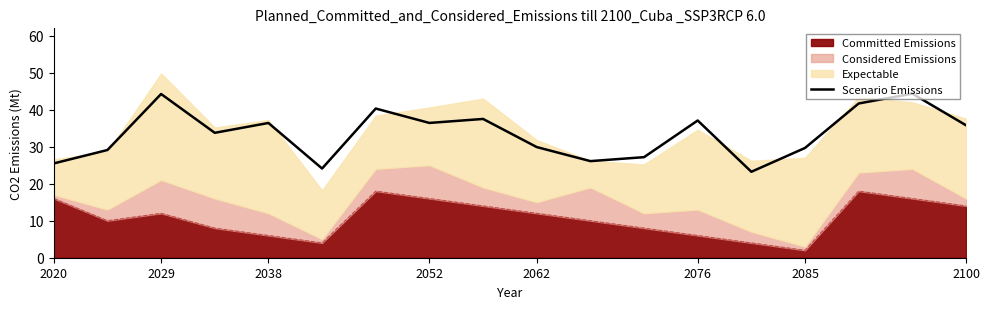

What is the maximum value shown in the chart?

44.3